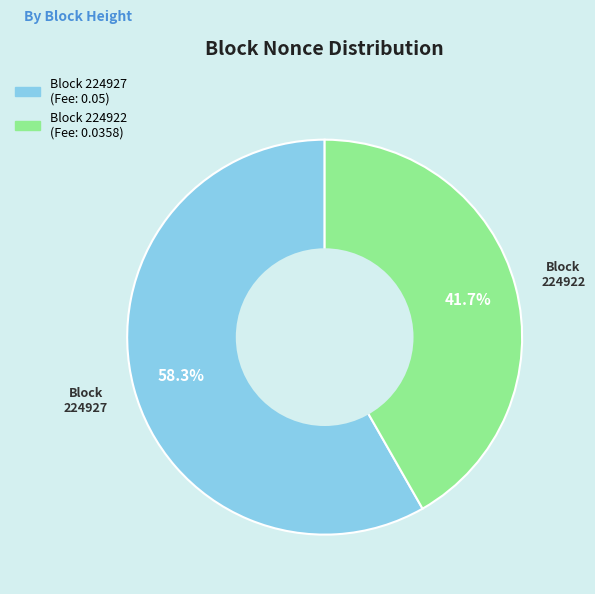

Count the number of slices in the pie.

2